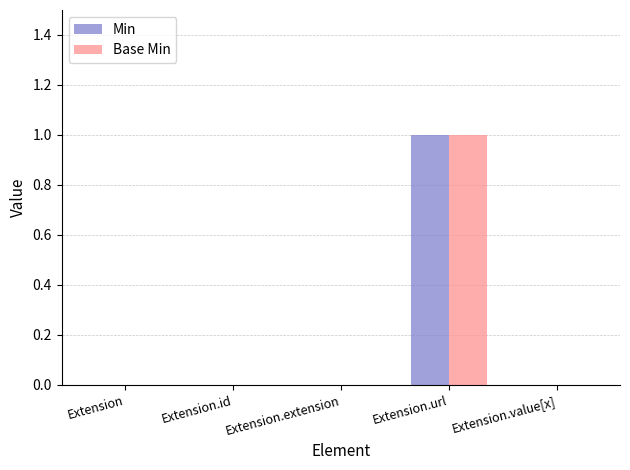

How many series are shown in this chart?

2